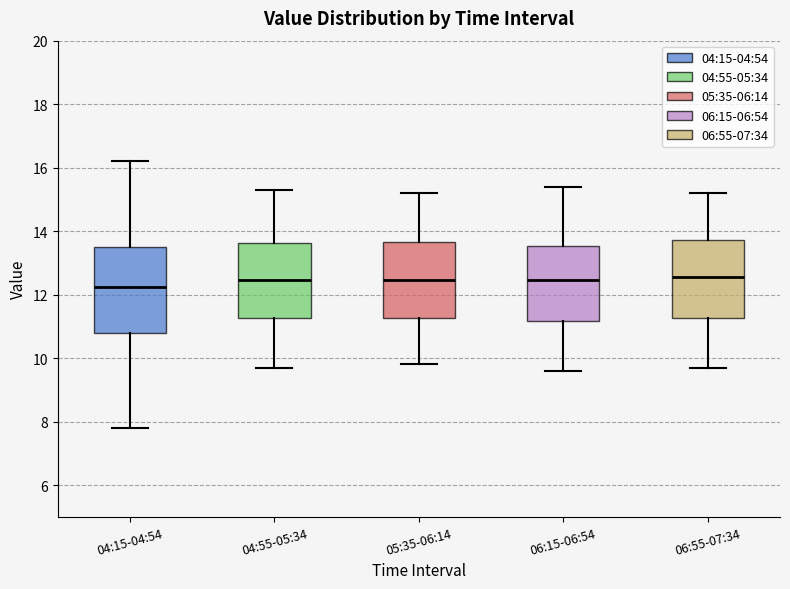

Reading left to right, read every box against the y-axis: the position of its median line, the range the box covers, and the ends of its whiskers. The values are not printed on the chart, so give them approximately, as read against the axis.

04:15-04:54: median 12.2, box 10.8 to 13.6, whiskers 7.8 to 16.2
04:55-05:34: median 12.4, box 11.2 to 13.6, whiskers 9.8 to 15.4
05:35-06:14: median 12.4, box 11.2 to 13.6, whiskers 9.8 to 15.2
06:15-06:54: median 12.4, box 11.2 to 13.6, whiskers 9.6 to 15.4
06:55-07:34: median 12.6, box 11.2 to 13.8, whiskers 9.8 to 15.2